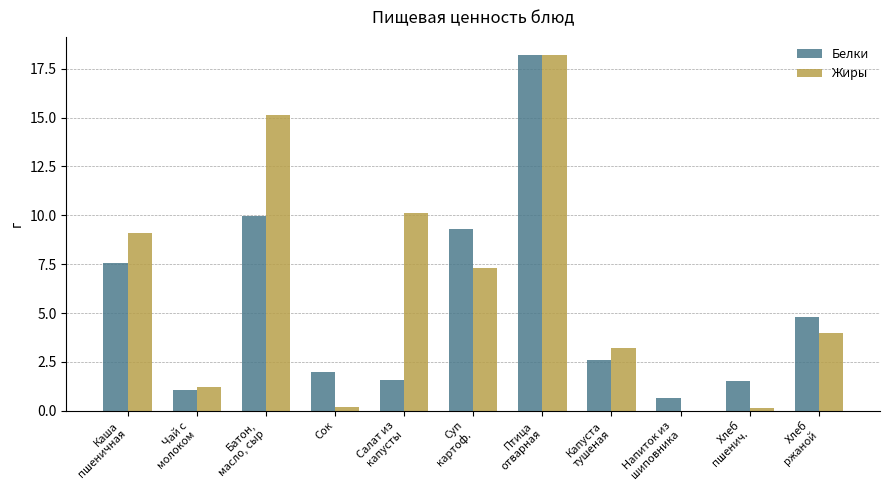

The Жиры series shows 15.1 at Батон,
масло, сыр. True or false?

True